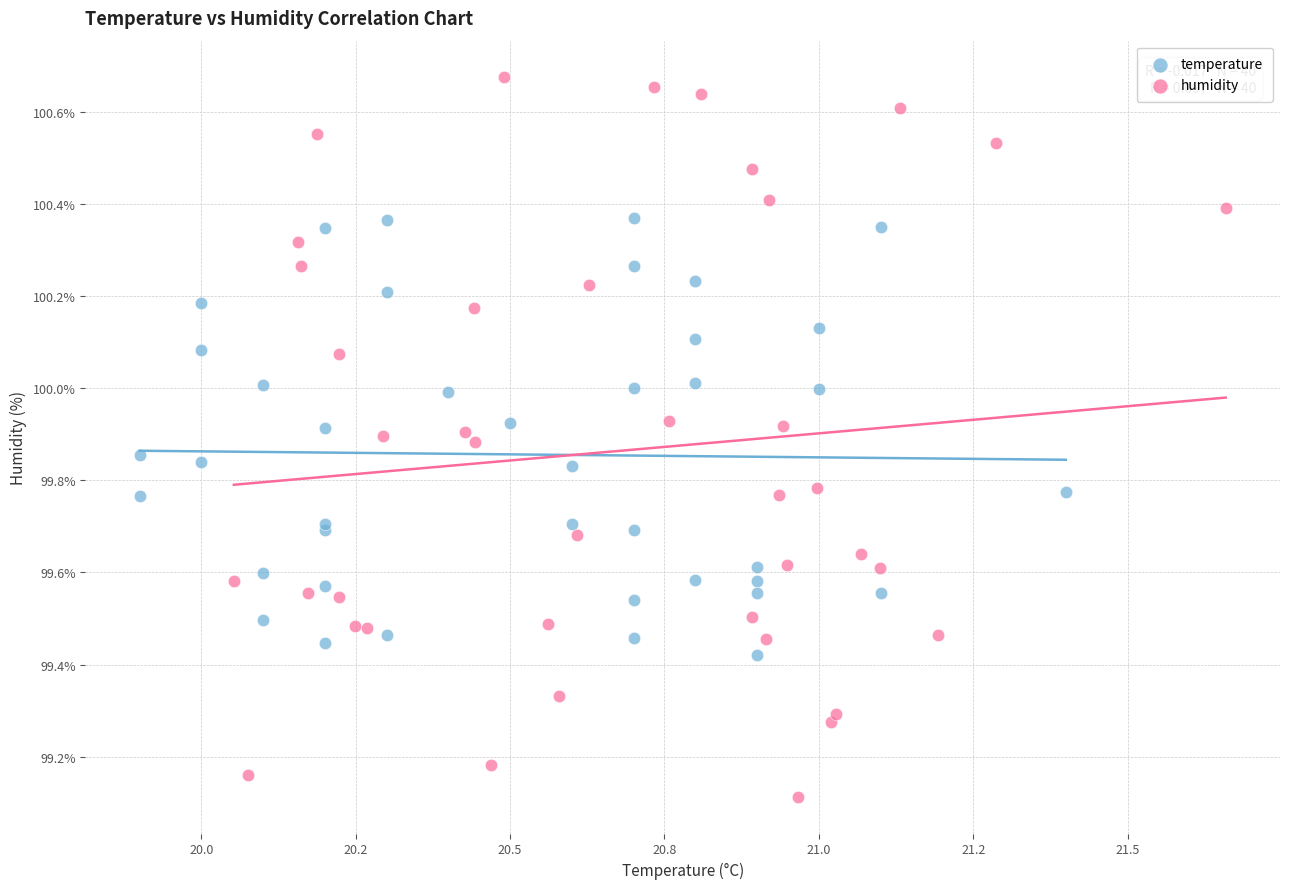

Which series contains the lowest Y value?

humidity